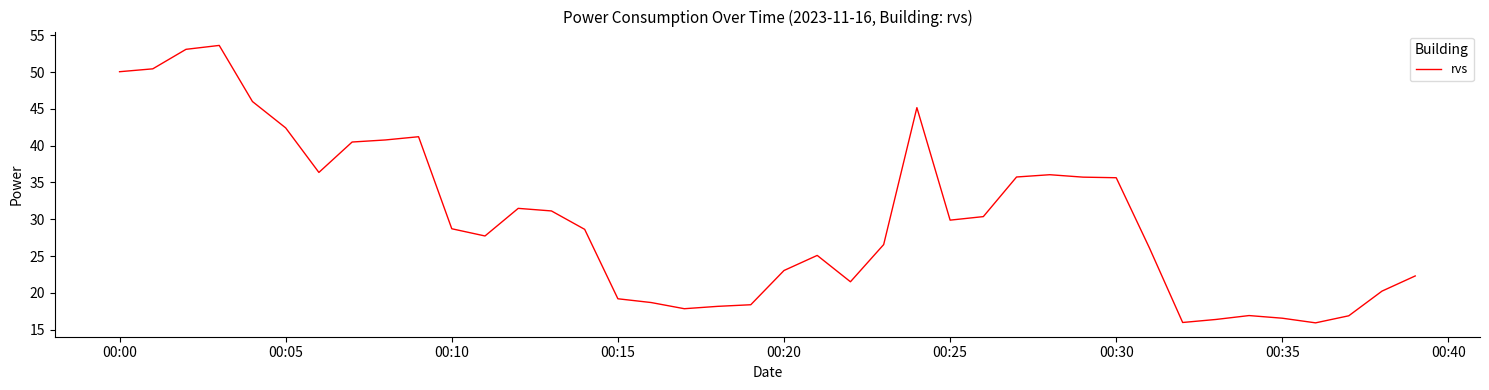

Count the number of data series in this chart.

1